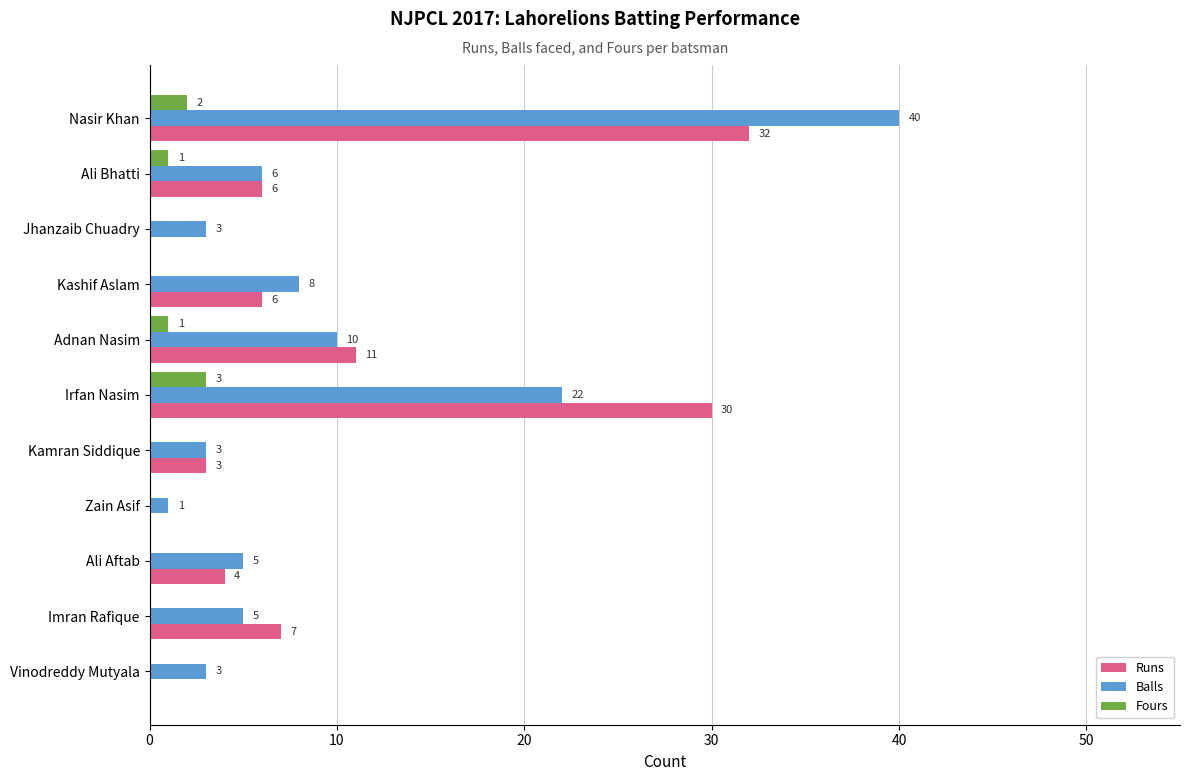

At which category is the sum across all series the highest?

Nasir Khan